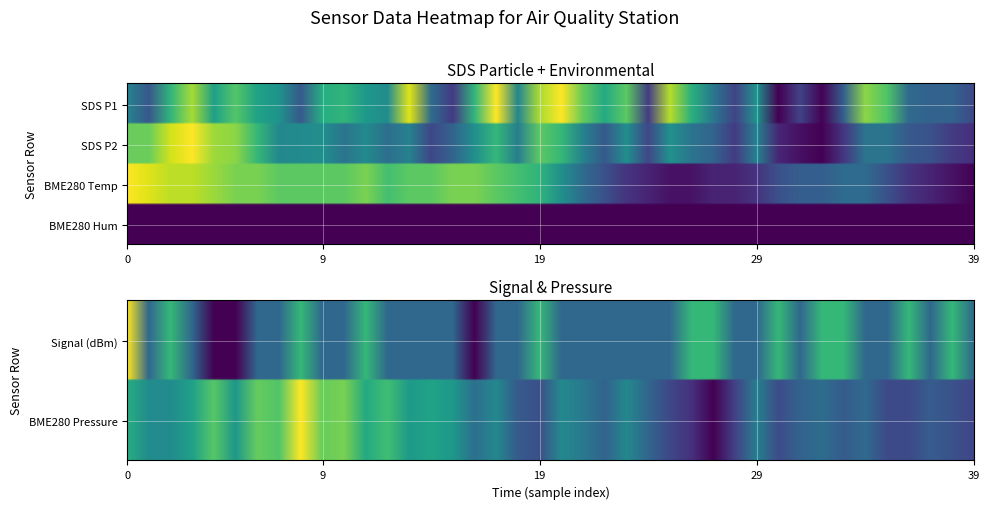

Is it true that SDS_P1 equals 0.8 at 7?

False